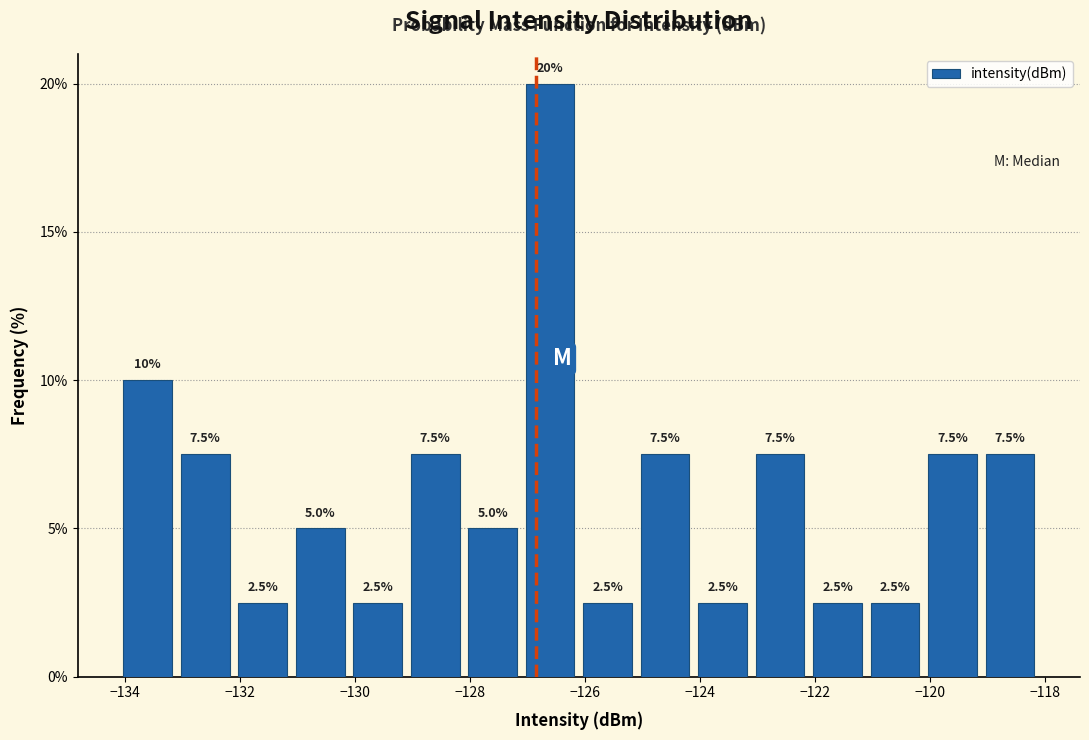

Which range on the x-axis has the tallest bar?

-127.2 to -126.2